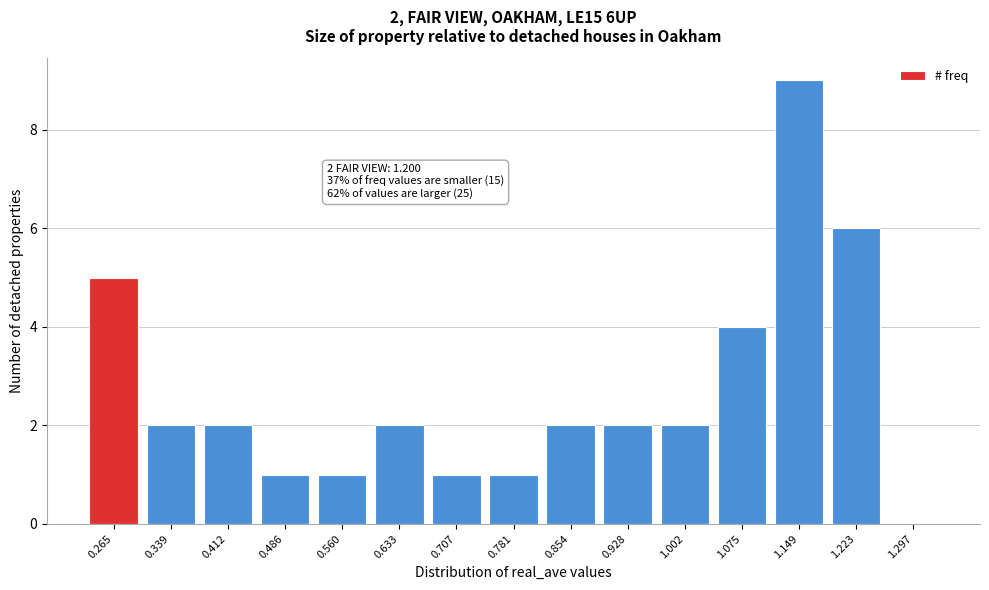

Reading right to left, extract all data points from this chart.

1.297=0	1.223=6	1.149=9	1.075=4	1.002=2	0.928=2	0.854=2	0.781=1	0.707=1	0.633=2	0.560=1	0.486=1	0.412=2	0.339=2	0.265=5